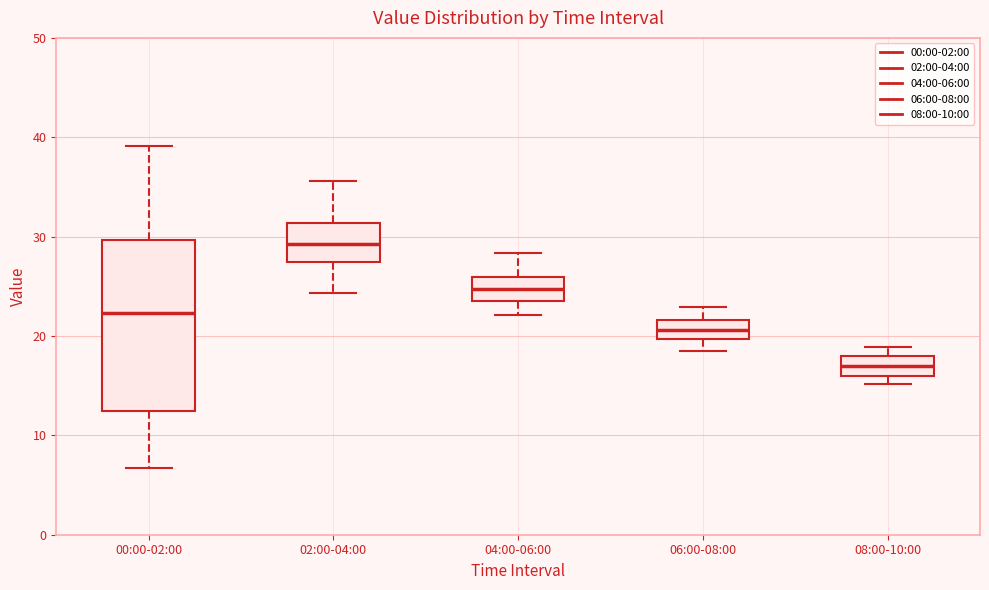

Which box is the tallest, from its lower edge to its upper edge?

00:00-02:00